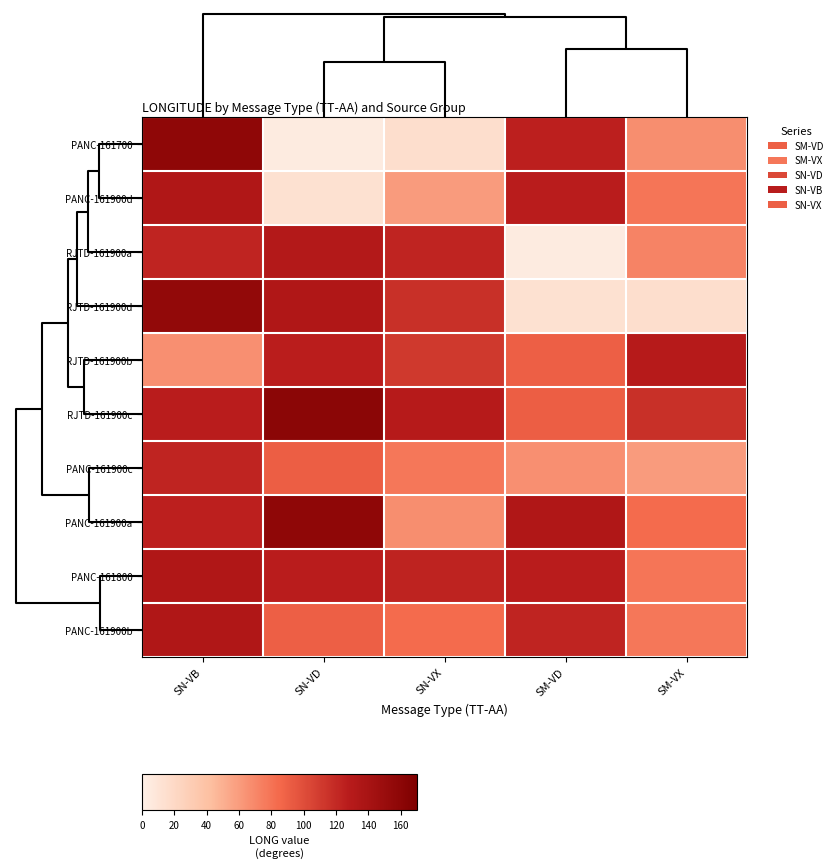

Reading left to right, what are all the values shown in this chart?

PANC-161700: SN-VB=157.8	SN-VD=4.2	SN-VX=15.4	SM-VD=125.0	SM-VX=67.0
PANC-161900d: SN-VB=133.7	SN-VD=13.2	SN-VX=60.1	SM-VD=127.0	SM-VX=78.8
RJTD-161900a: SN-VB=122.2	SN-VD=131.2	SN-VX=122.4	SM-VD=4.2	SM-VX=72.1
RJTD-161900d: SN-VB=155.5	SN-VD=133.7	SN-VX=115.6	SM-VD=13.2	SM-VX=15.4
RJTD-161900b: SN-VB=66.1	SN-VD=126.4	SN-VX=111.3	SM-VD=90.1	SM-VX=129.4
RJTD-161900c: SN-VB=127.0	SN-VD=160.7	SN-VX=129.4	SM-VD=90.9	SM-VX=115.6
PANC-161900c: SN-VB=122.2	SN-VD=90.9	SN-VX=78.2	SM-VD=66.1	SM-VX=60.1
PANC-161900a: SN-VB=125.0	SN-VD=157.8	SN-VX=67.0	SM-VD=133.8	SM-VX=84.3
PANC-161800: SN-VB=133.7	SN-VD=127.0	SN-VX=123.4	SM-VD=127.0	SM-VX=78.8
PANC-161900b: SN-VB=133.8	SN-VD=90.1	SN-VX=84.3	SM-VD=122.2	SM-VX=78.2